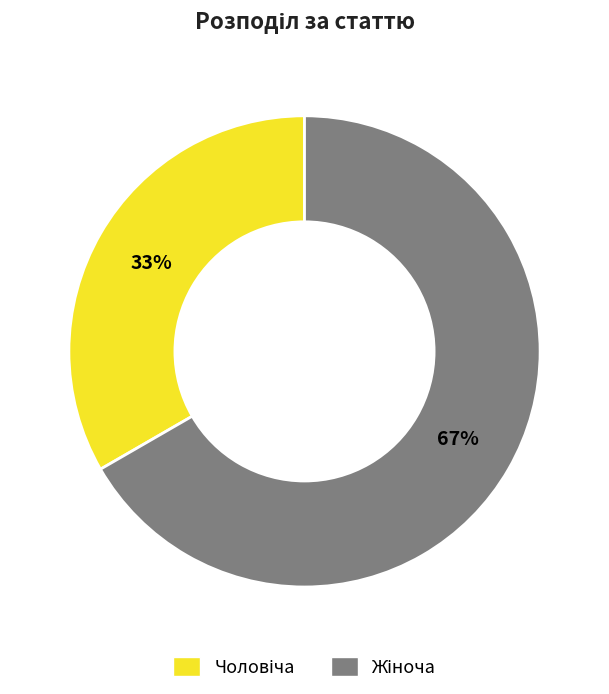

To the nearest percent, what is the average slice percentage?

50%